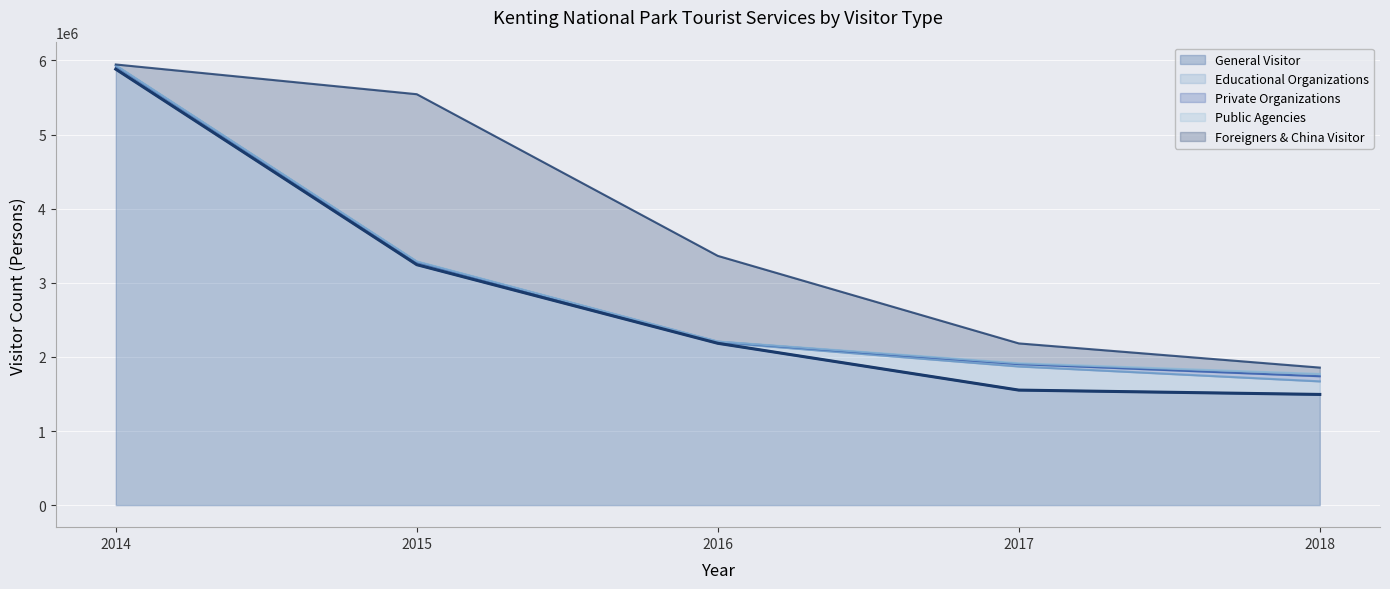

Is it true that Private Organizations equals 40444 at 2014?

False